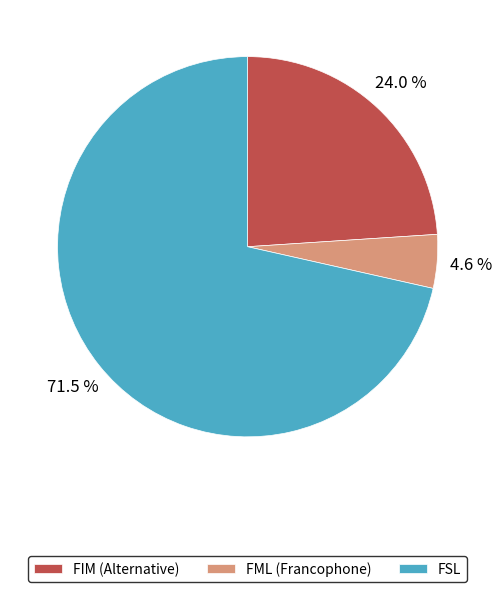

To the nearest percent, what is the difference between the largest and smallest slice percentages?

67%